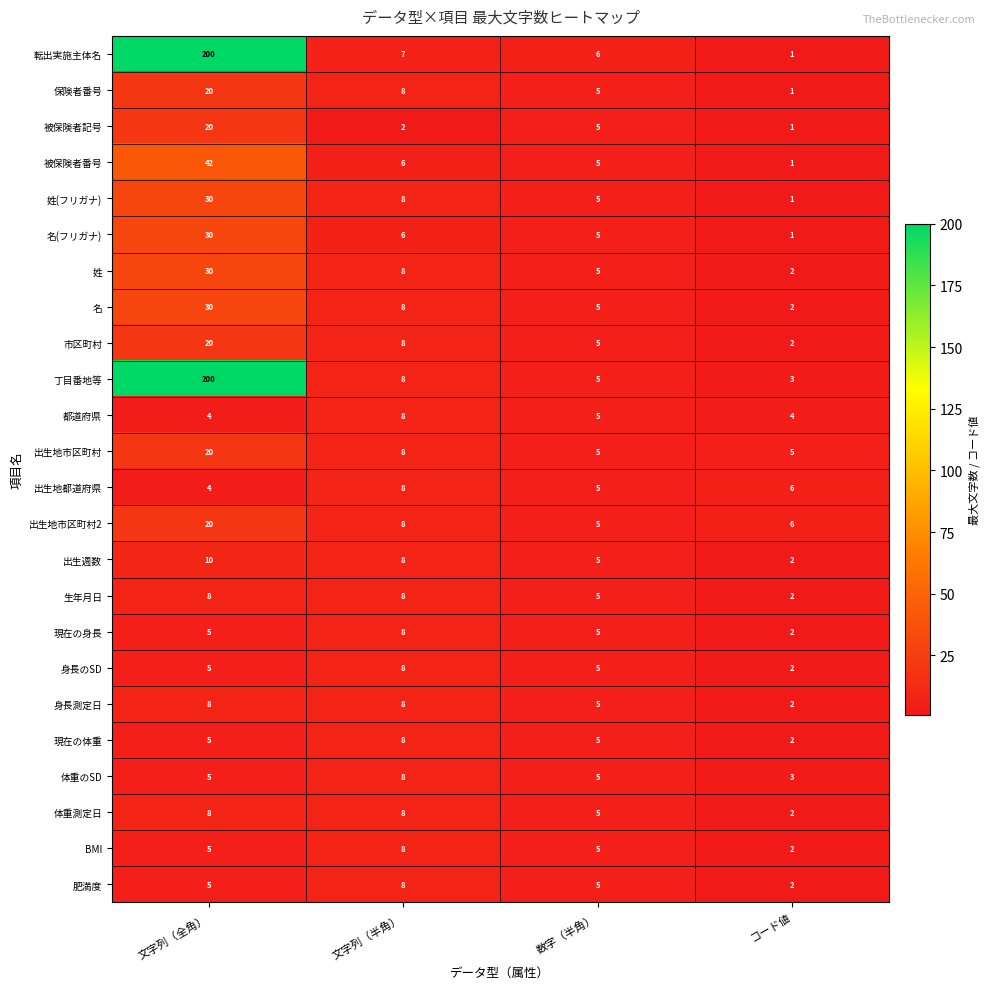

What is the greatest value displayed?

200